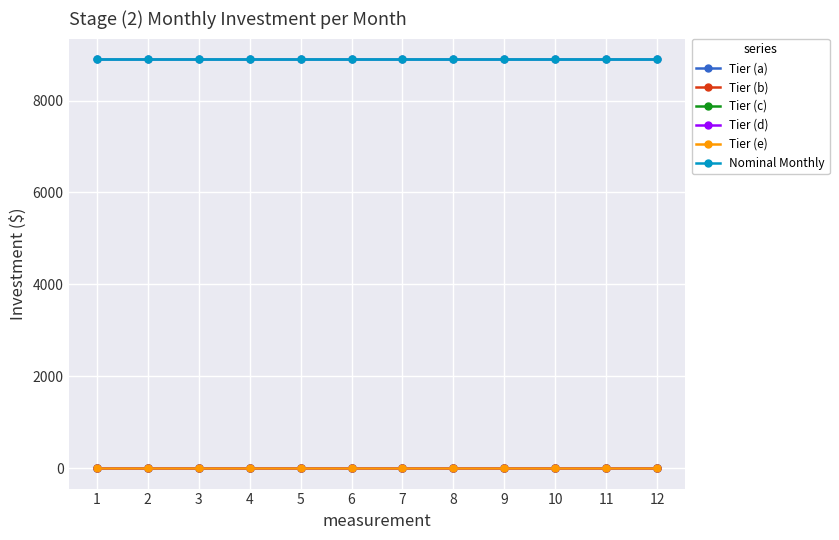

Is this an area chart (filled region under the line)?

No